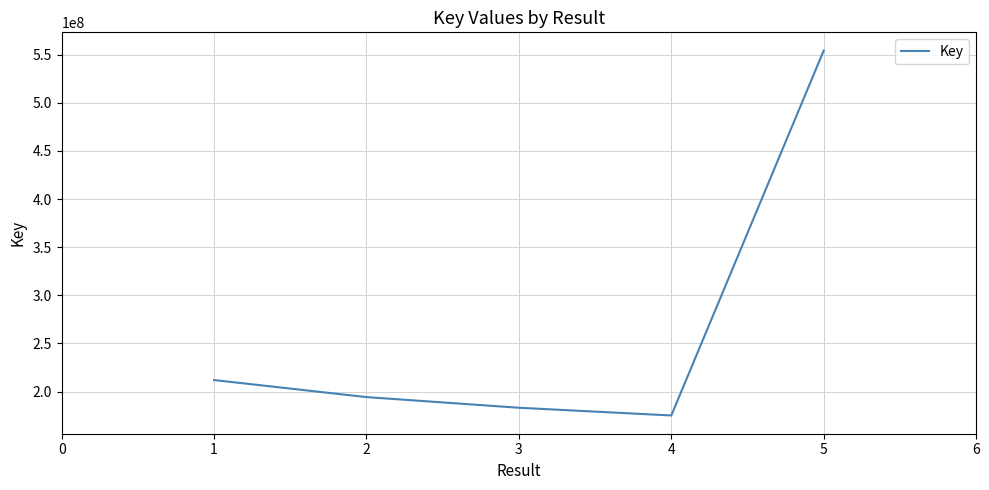

What is the sum of the values at 1 and 3?

395192938